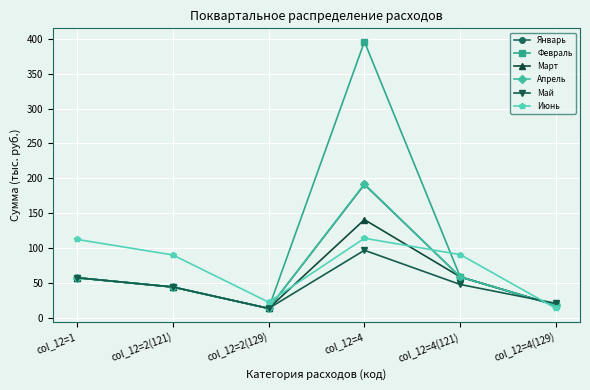

What is the average value of the Январь series?

63.6